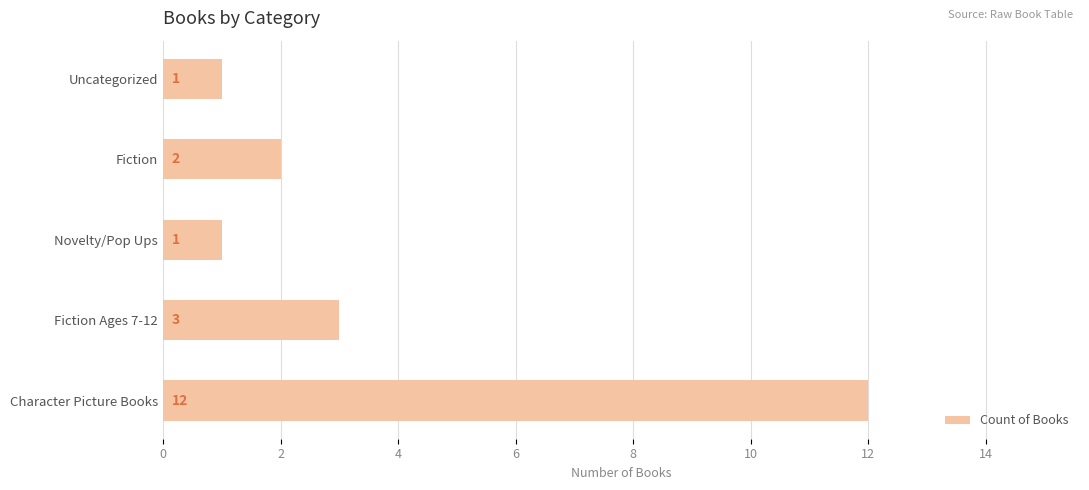

What is the greatest value displayed?

12